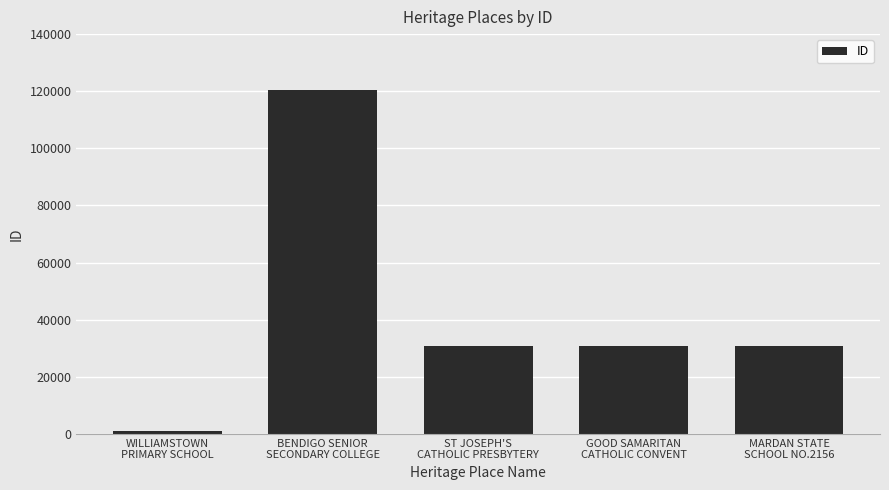

What is the average value?

42787